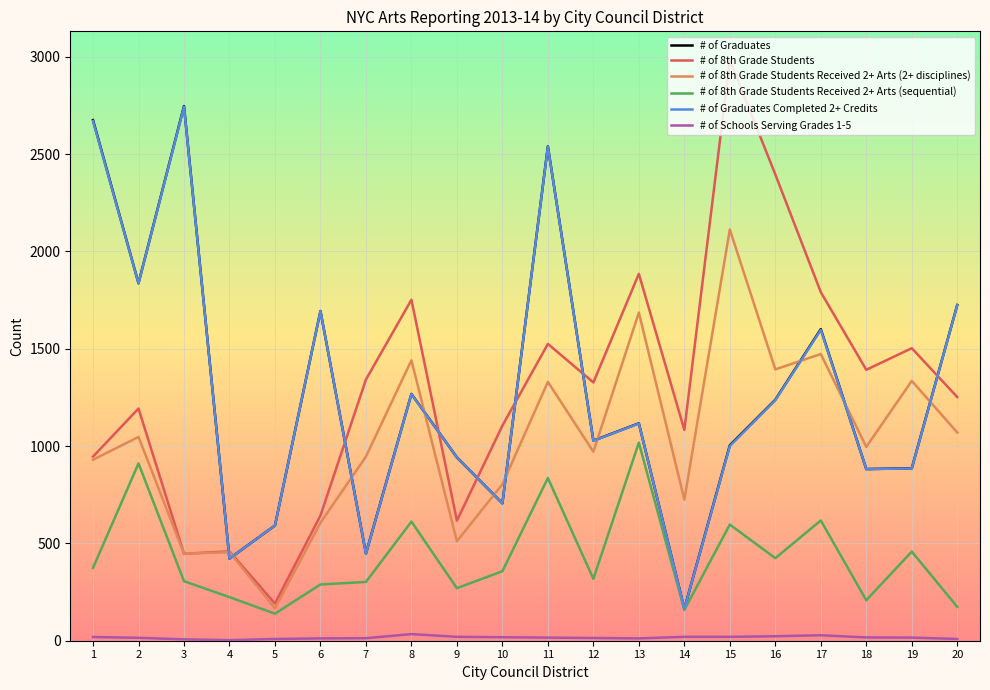

What is the maximum value shown in the chart?

2982